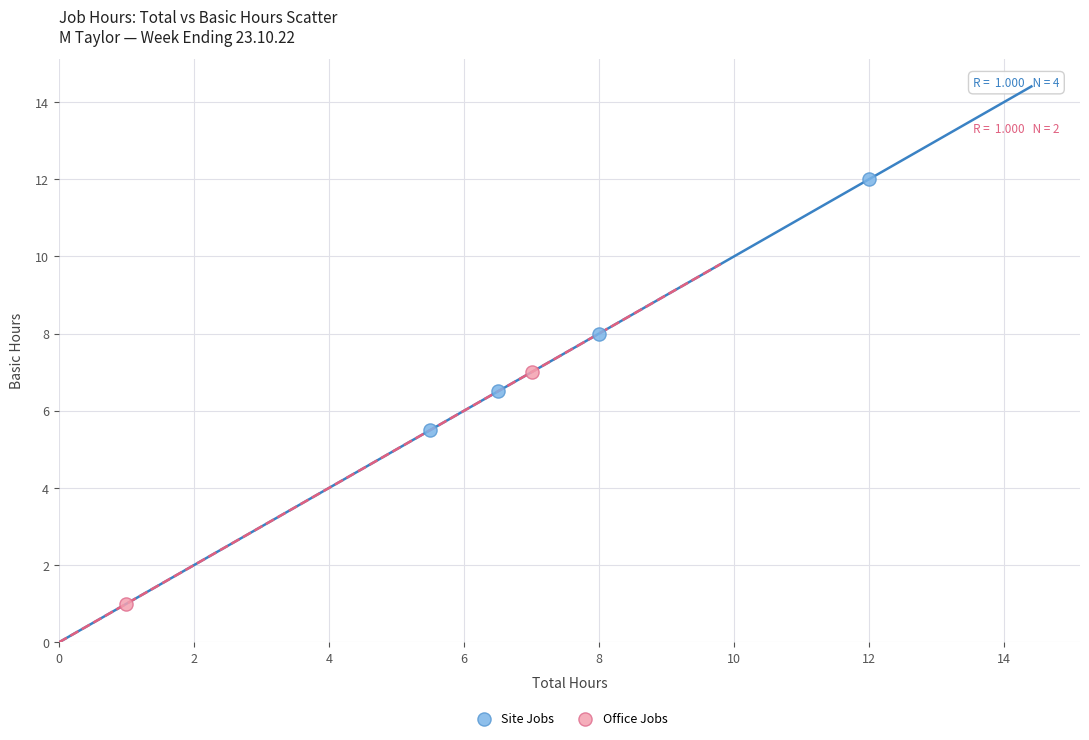

Which series reaches the maximum Y coordinate?

Site Jobs